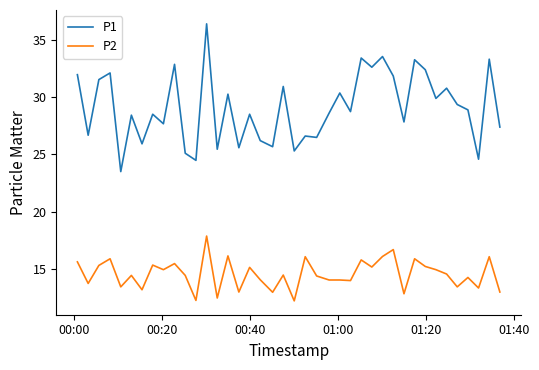

What is the lowest value of the P1 series?

23.5